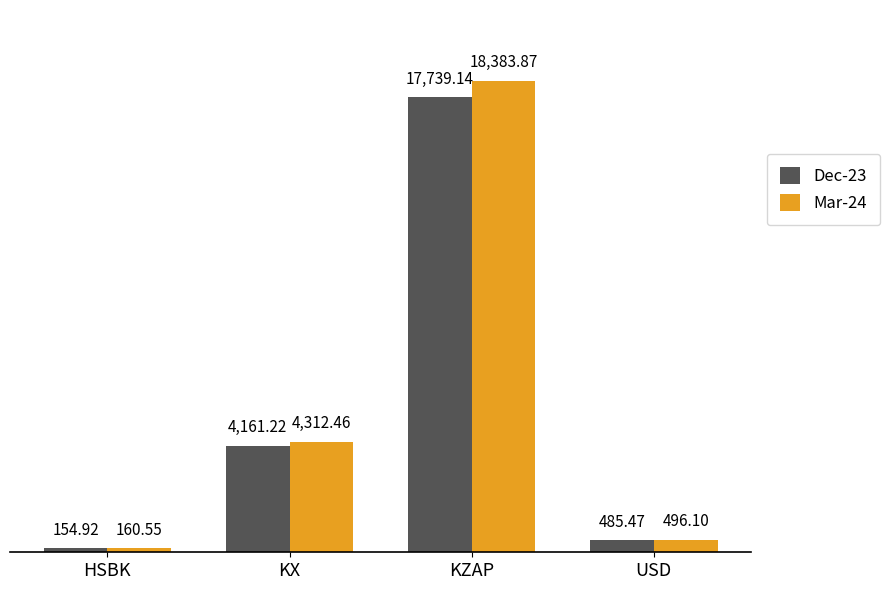

Reading left to right, what are all the values shown in this chart?

Dec-23: HSBK=154.9	KX=4161.2	KZAP=17739.1	USD=485.5
Mar-24: HSBK=160.6	KX=4312.5	KZAP=18383.9	USD=496.1